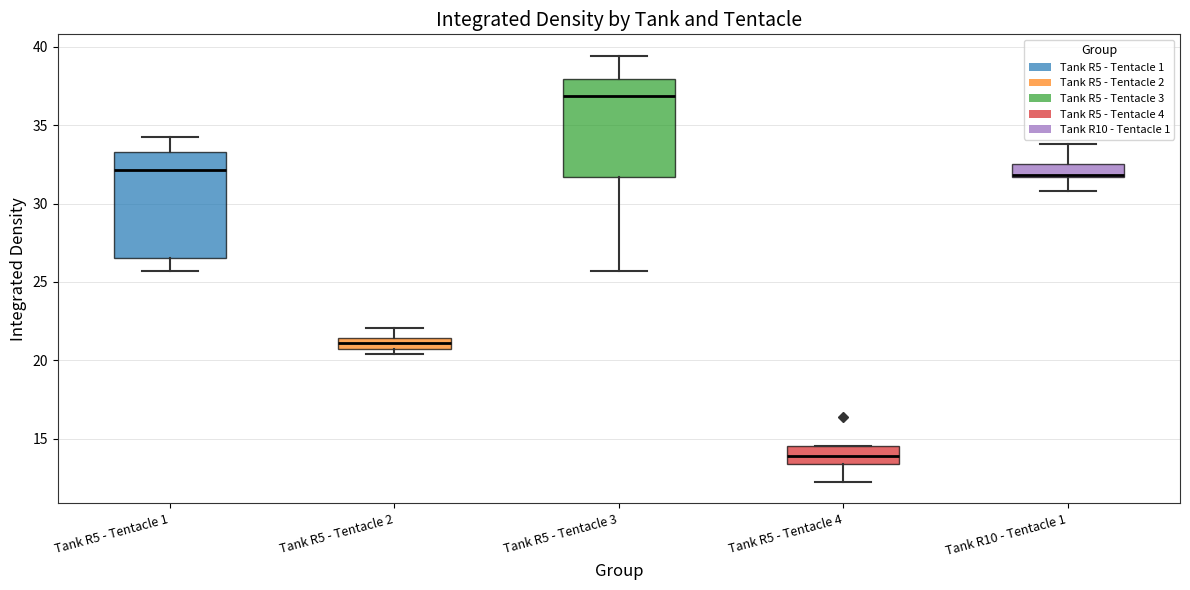

Where is the upper edge of the box for Tank R5 - Tentacle 1 on the y-axis? The values are not printed on the chart, so give them approximately, as read against the axis.

33.5